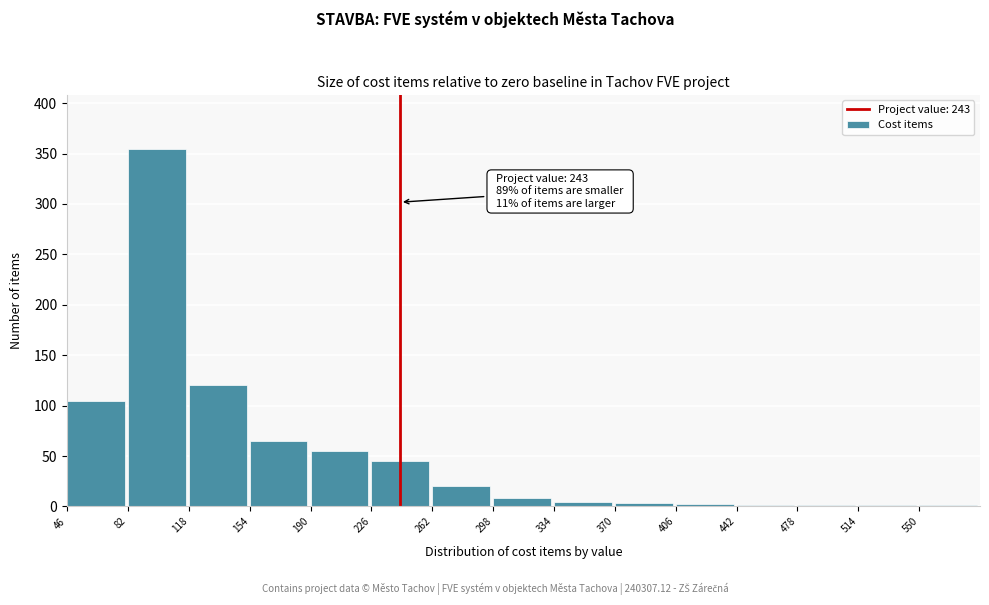

What is the sum of all values?

786